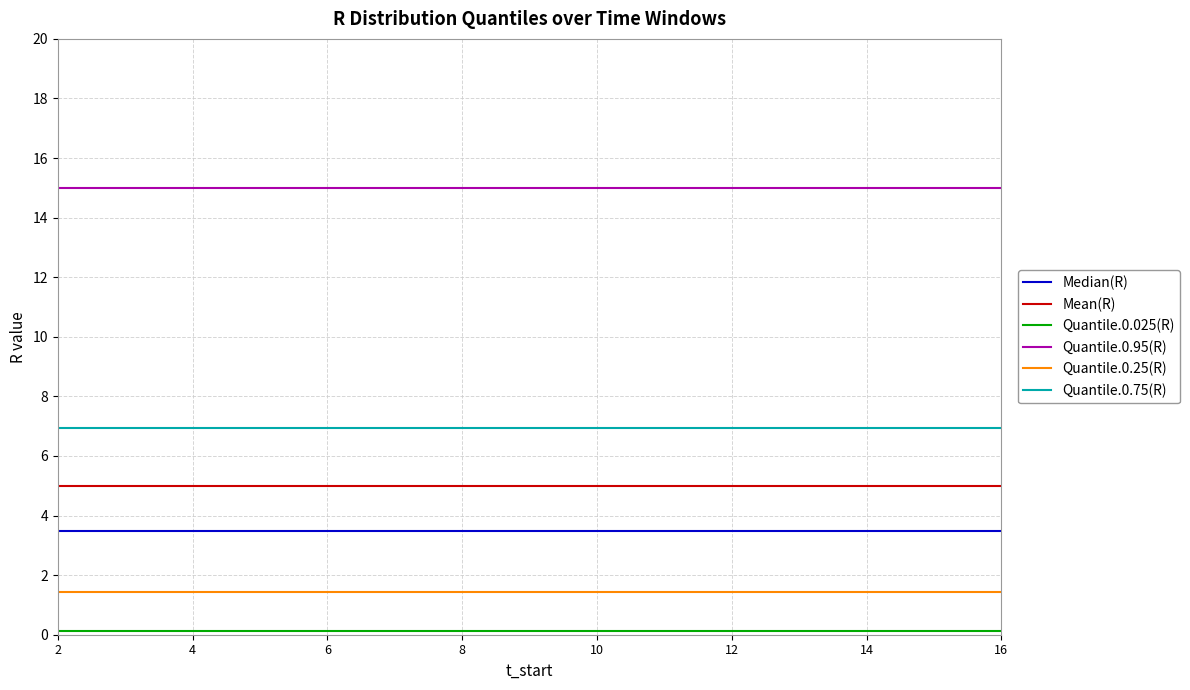

At how many categories does at least one series exceed 13?

15